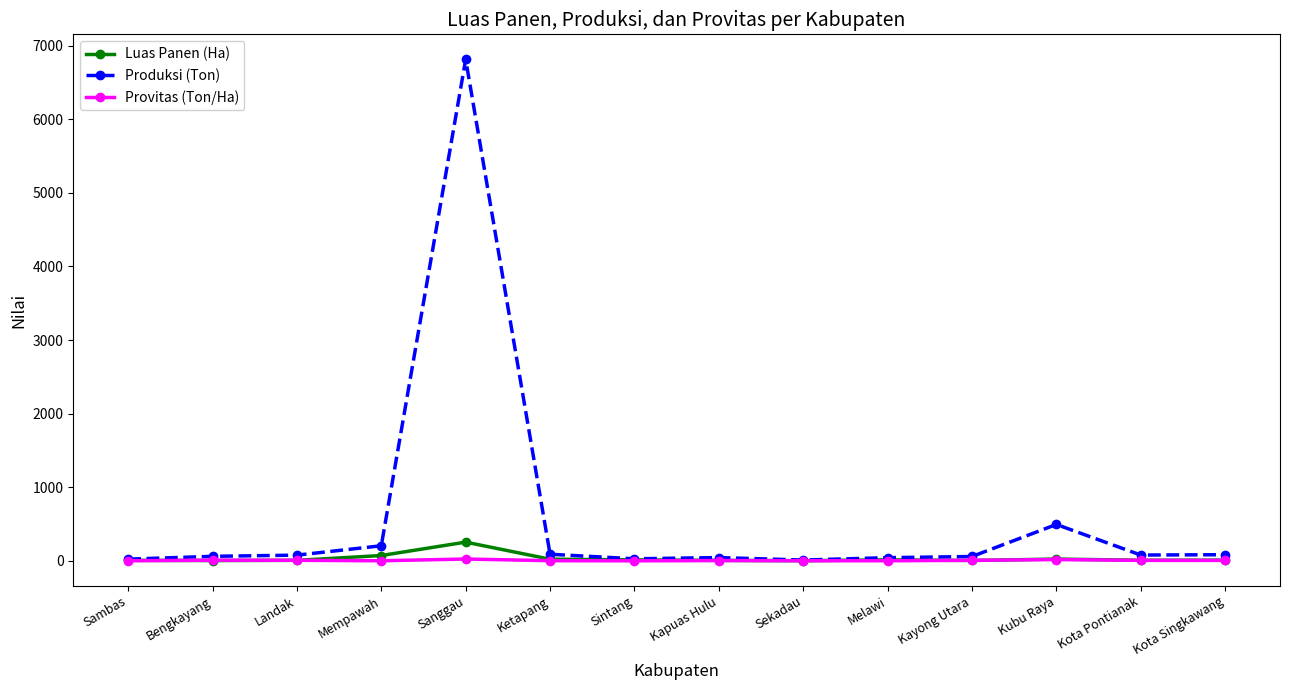

What is the label of the 5th point from the left?

Sanggau